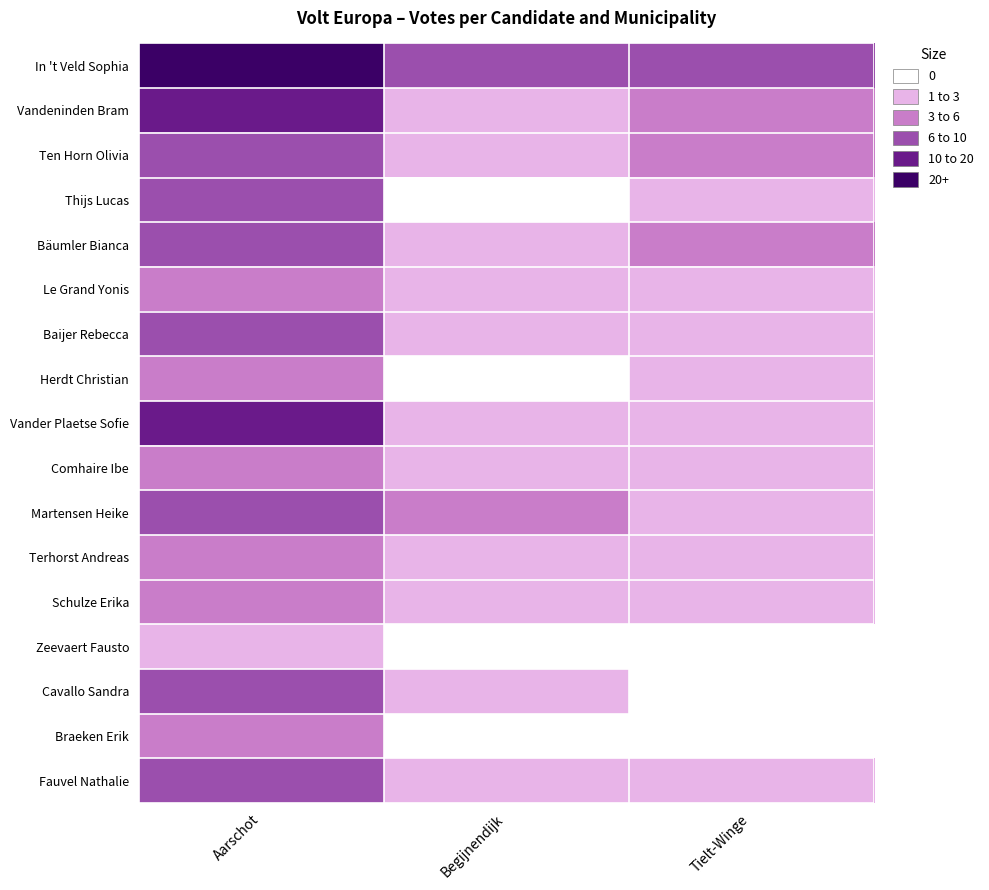

List the series in order of their peak value, lowest first.

Zeevaert Fausto, Le Grand Yonis, Herdt Christian, Comhaire Ibe, Terhorst Andreas, Schulze Erika, Braeken Erik, Cavallo Sandra, Thijs Lucas, Bäumler Bianca, Baijer Rebecca, Ten Horn Olivia, Martensen Heike, Fauvel Nathalie, Vandeninden Bram, Vander Plaetse Sofie, In 't Veld Sophia